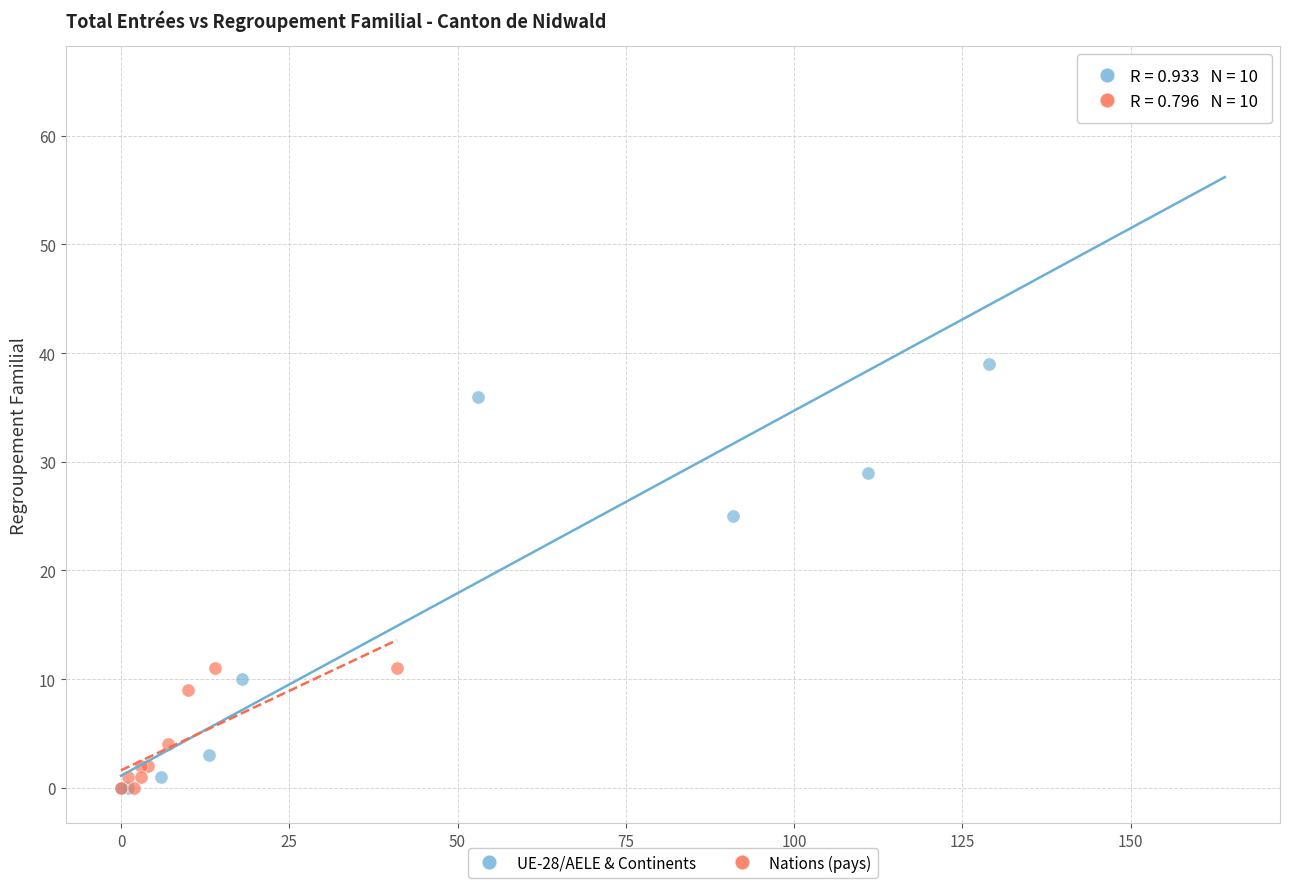

What are all the series names shown in the legend?

UE-28/AELE & Continents, Nations (pays)